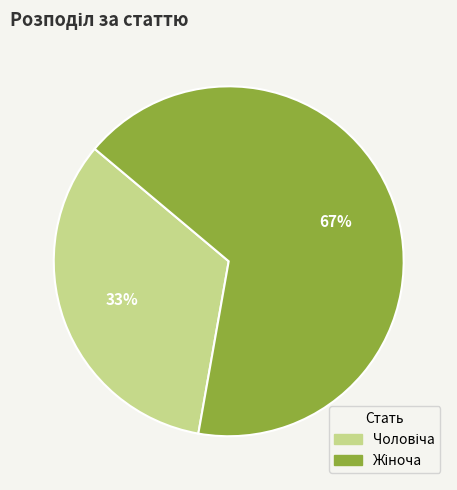

Is there a majority slice in this chart?

Yes